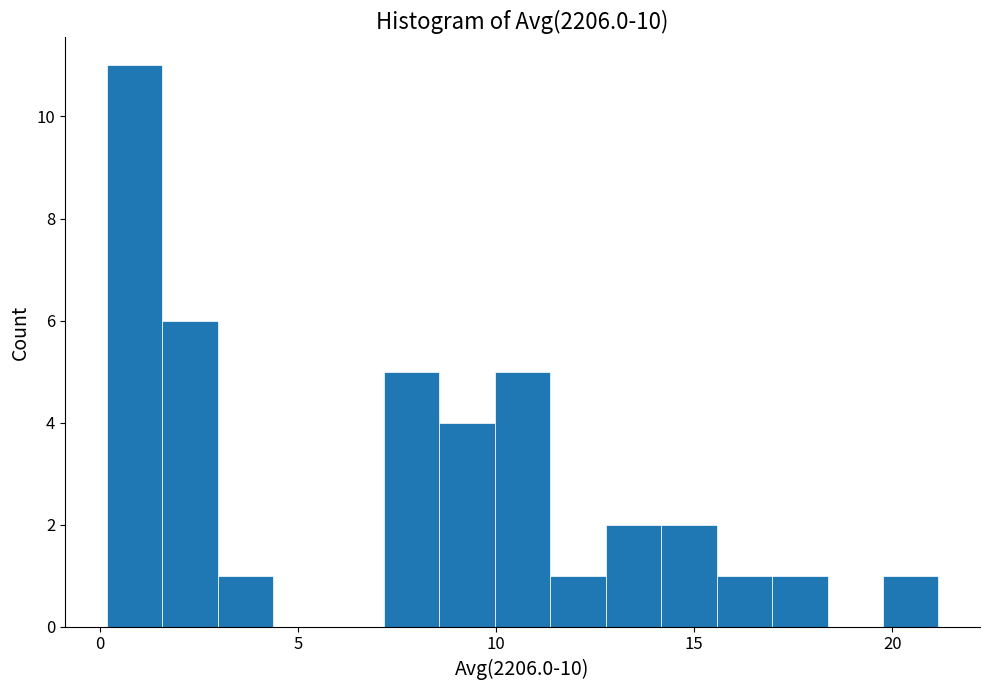

Read against the x-axis, roughly where is the centre of the tallest bar?

1.0